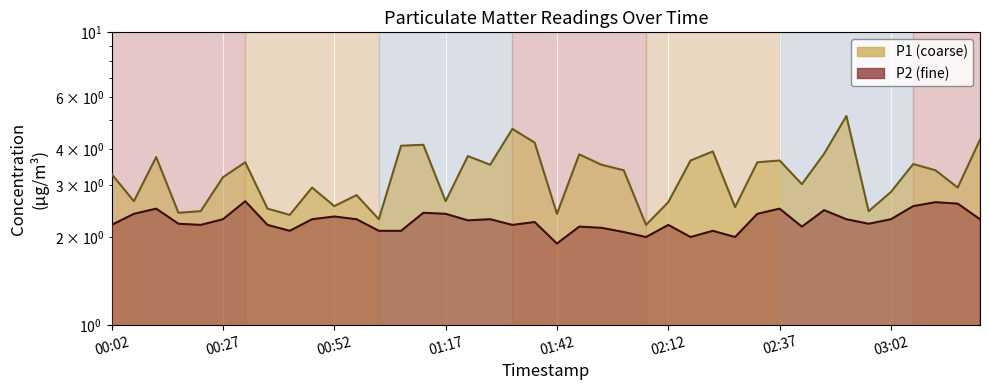

Does the chart display data point markers on the line(s)?

No